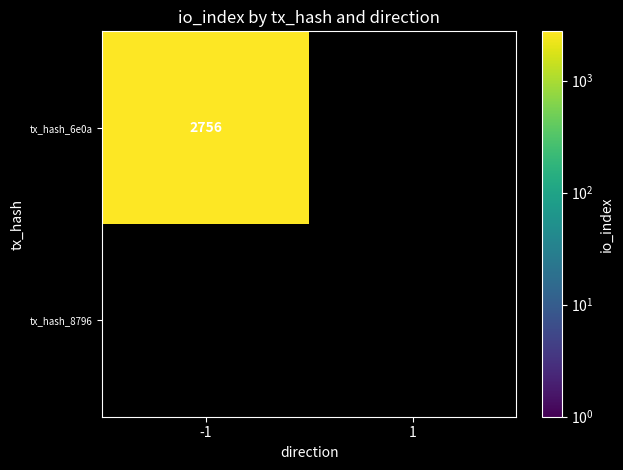

Reading right to left, extract all data points from this chart.

6e0a11466efba381243be79bfd9384ea11f4980: 1=0	-1=2756
8796d02eda3ee80c2320ba3058ddee013234a60: 1=0	-1=0